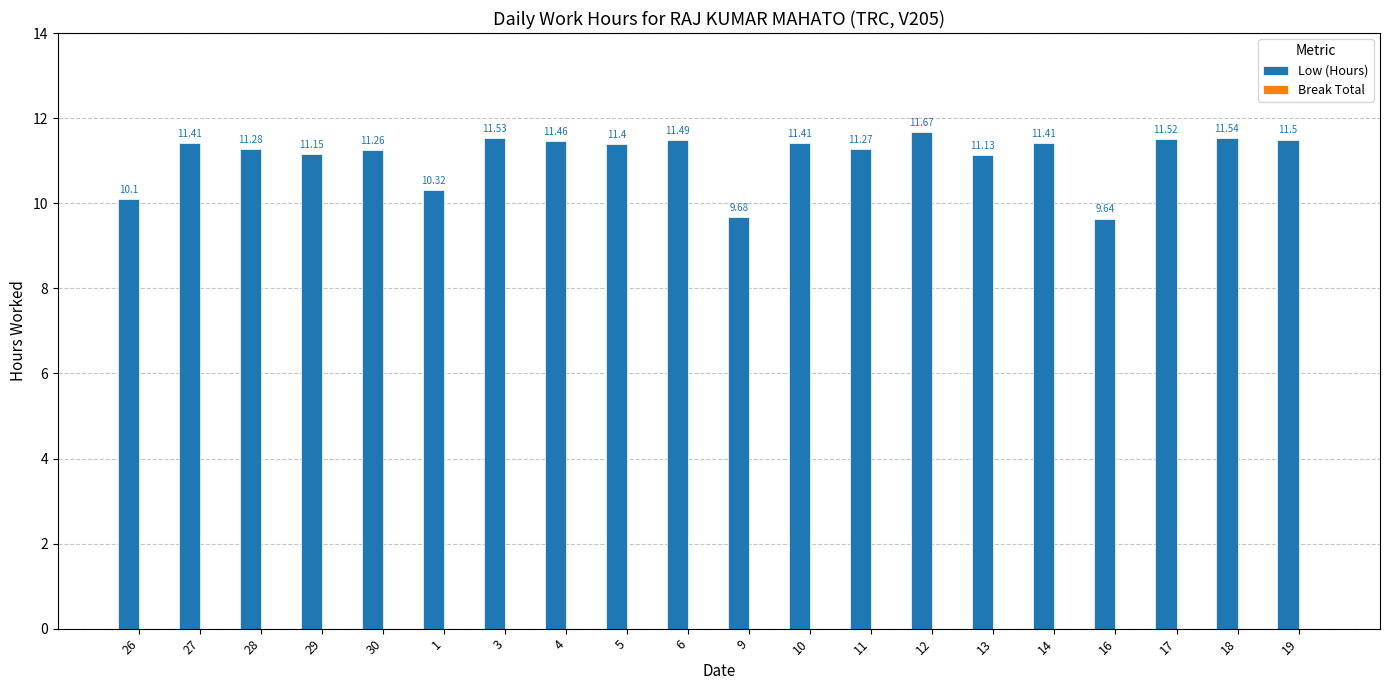

Between 12 and 28, which is larger?

12